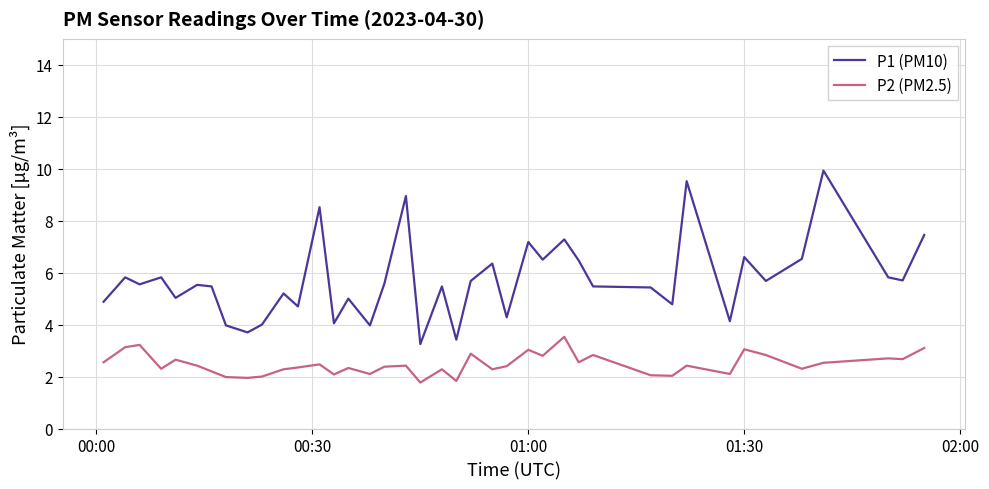

What is the difference between the maximum and minimum values in the P1 (PM10) series?

6.7